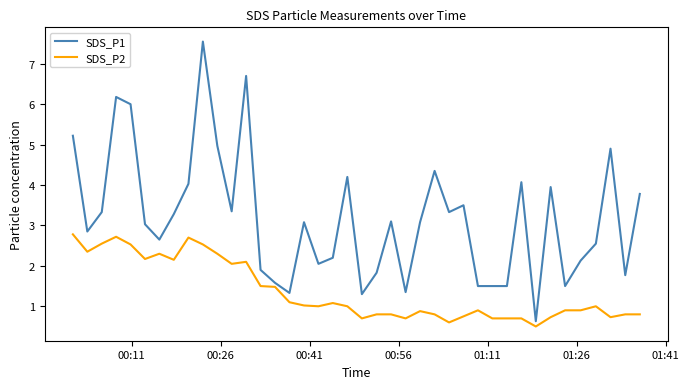

What is the lowest value of the SDS_P1 series?

0.6